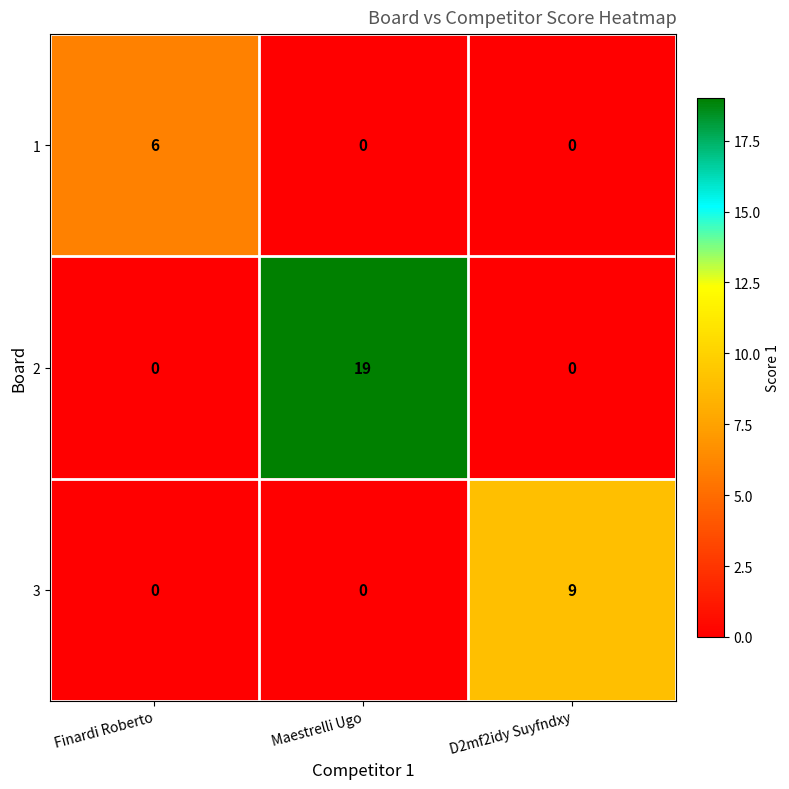

What is the spread (max minus min) of values at Finardi Roberto?

6